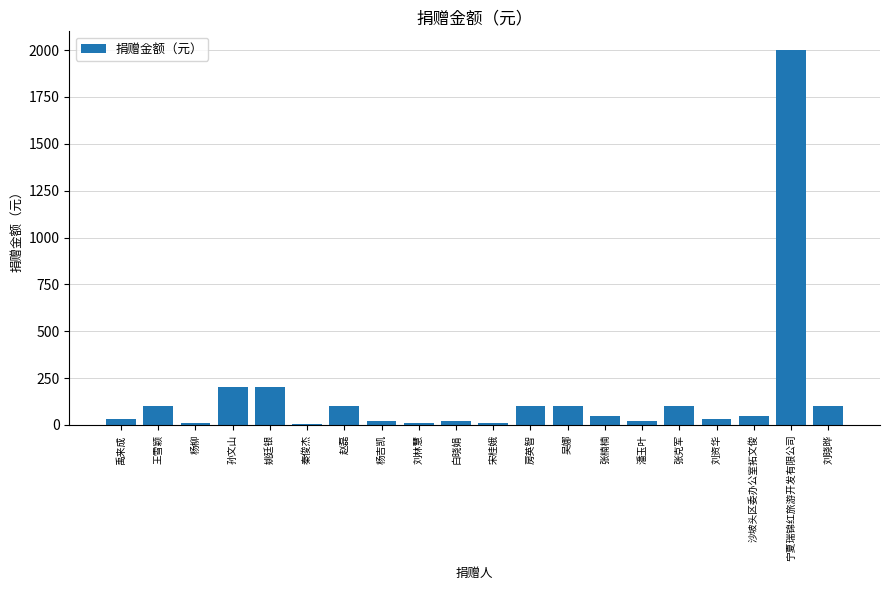

Which has a higher value, 刘资华 or 王雪颖?

王雪颖